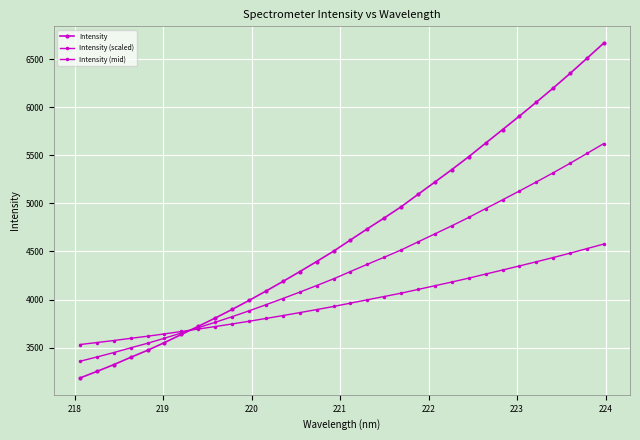

How many categories are shown in the chart?

32